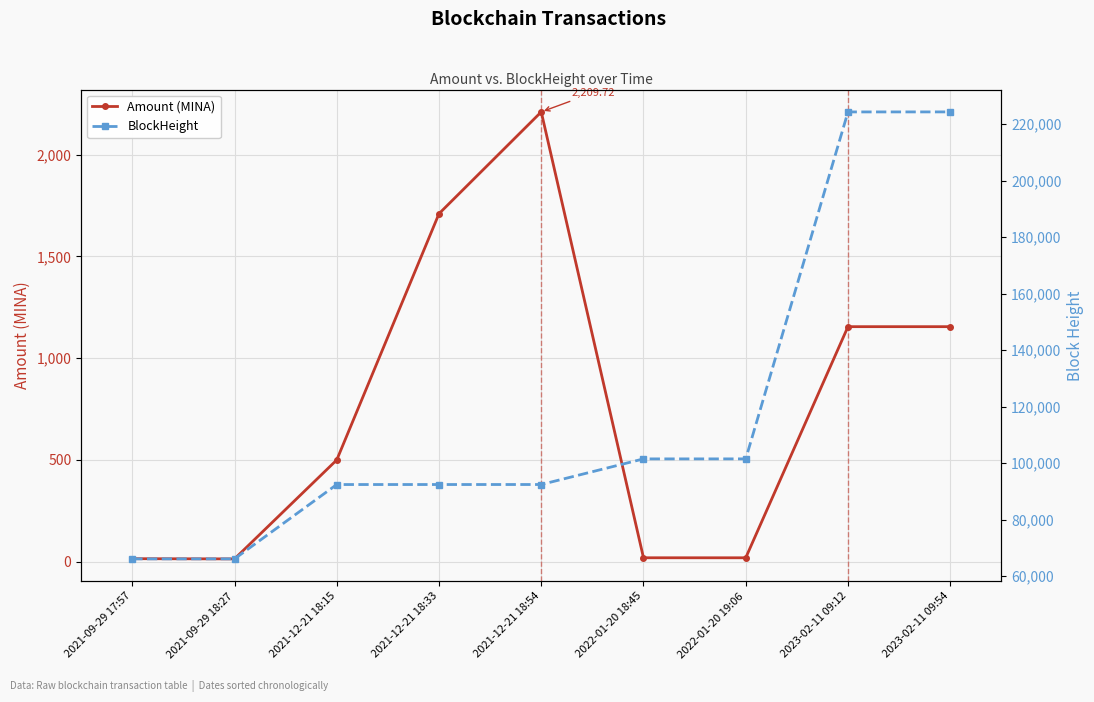

Which category has the highest value in the BlockHeight series?

2023-02-11 09:54